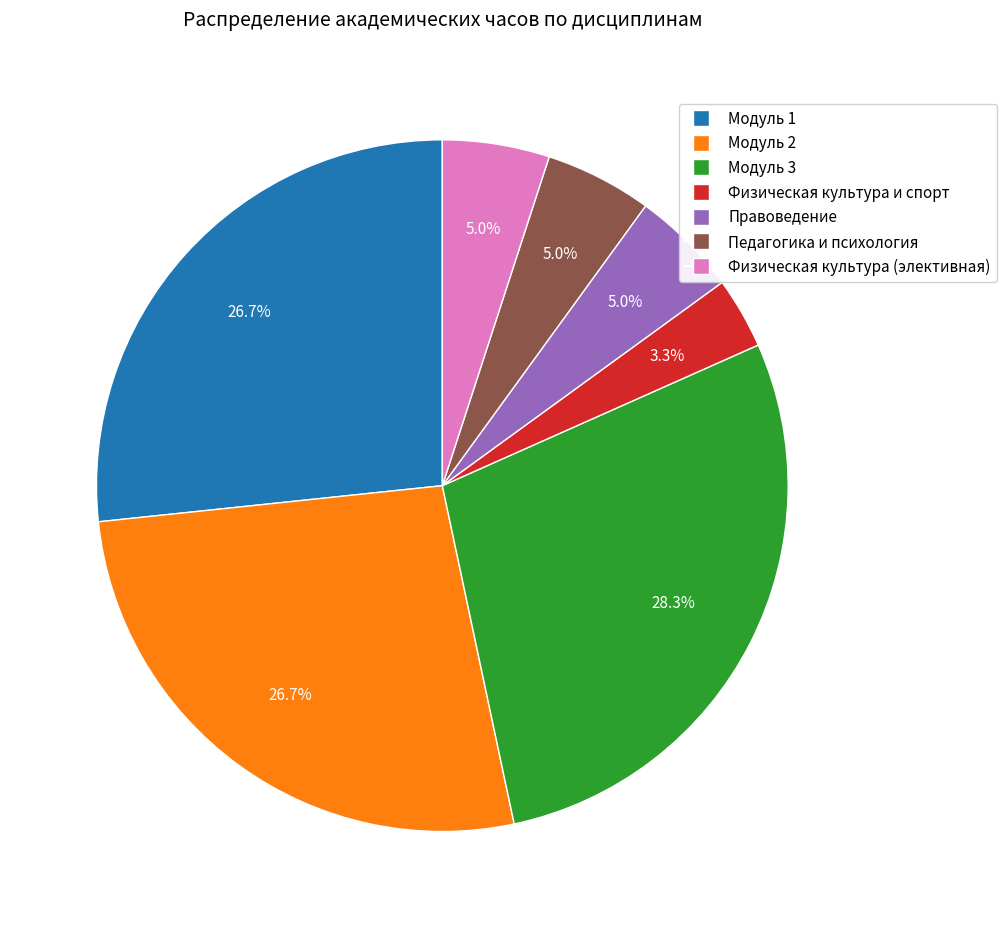

Does any single category account for the majority?

No